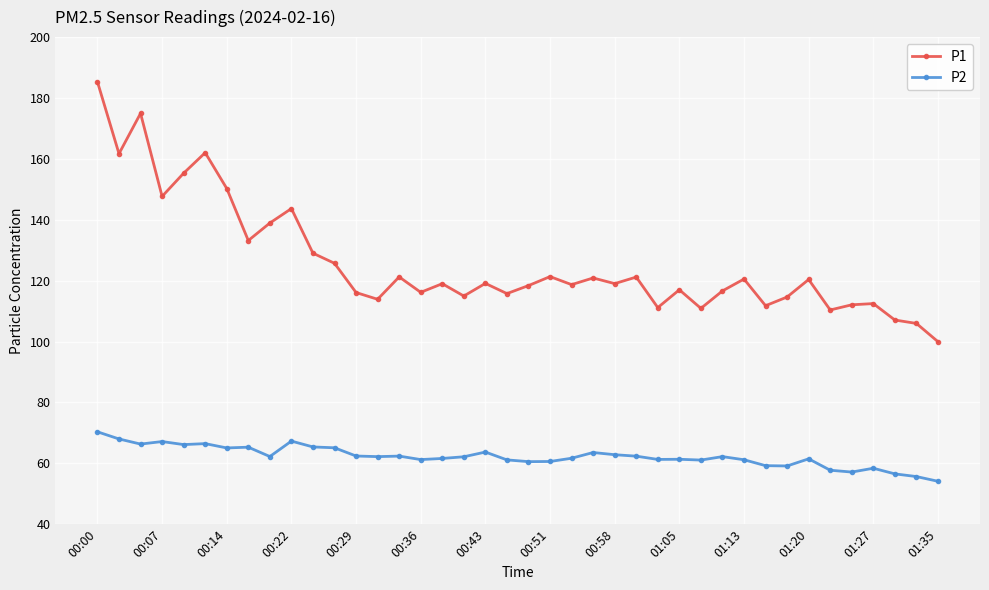

What is the greatest value displayed?

185.3